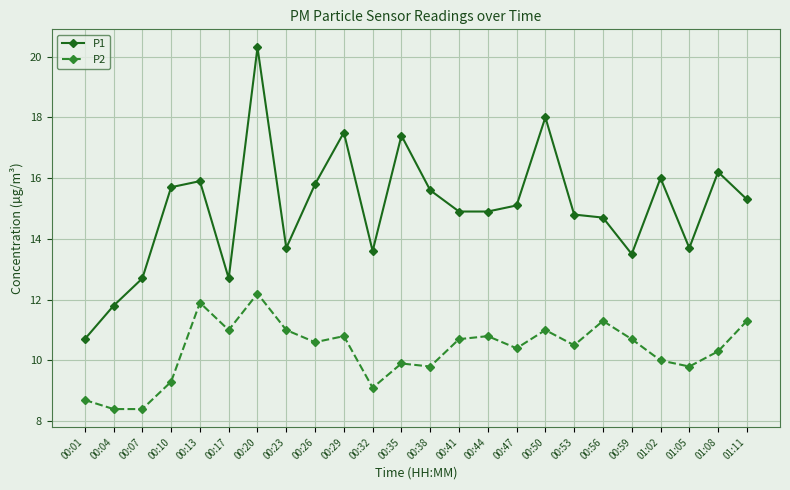

At which category is the sum across all series the highest?

00:20